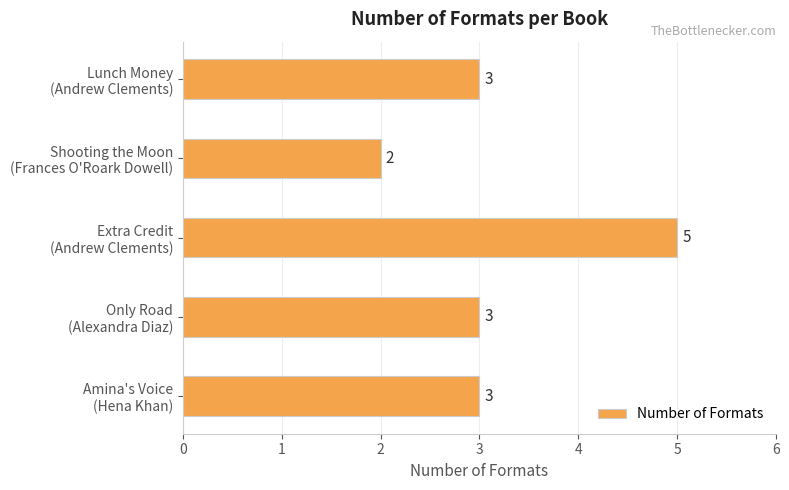

What is the maximum value shown in the chart?

5